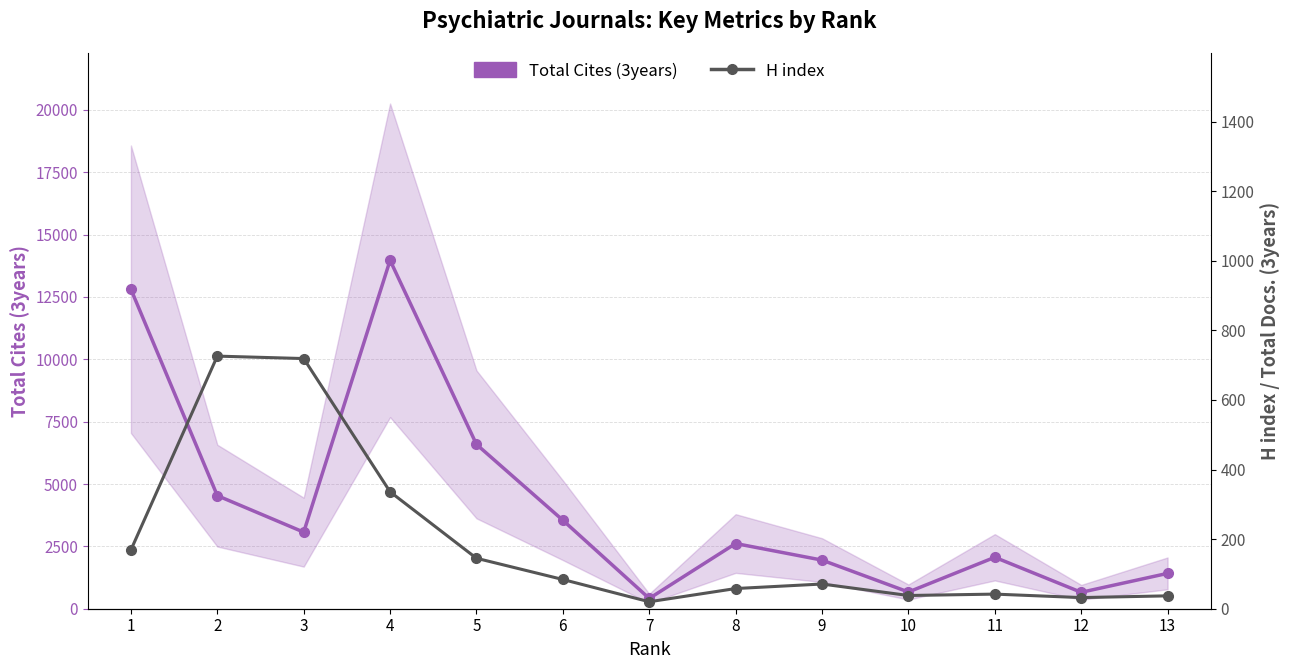

Where is the first local maximum for Total Cites (3years)?

4